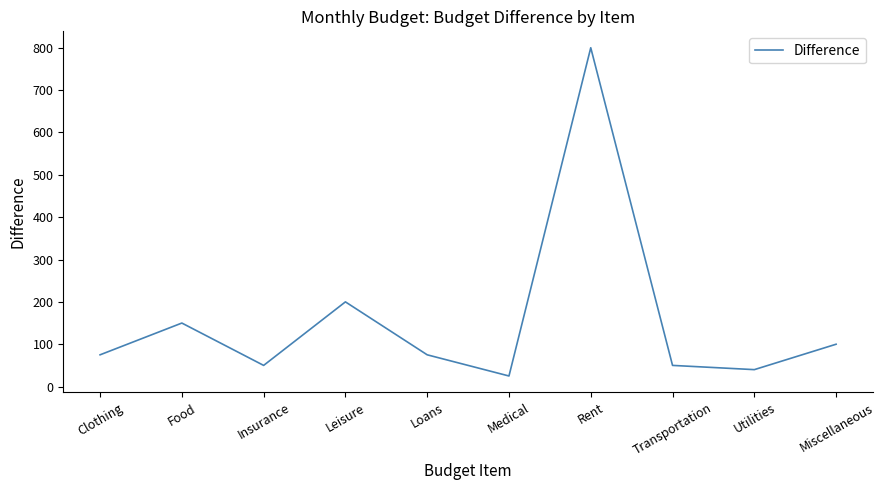

What is the ratio of the value at Utilities to the value at Transportation?

0.8